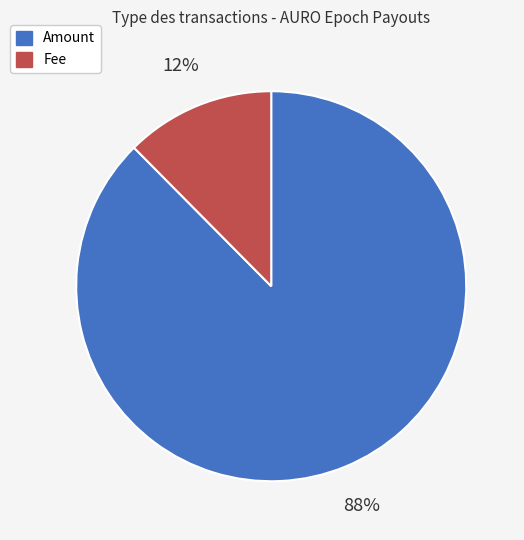

Count the number of slices in the pie.

2